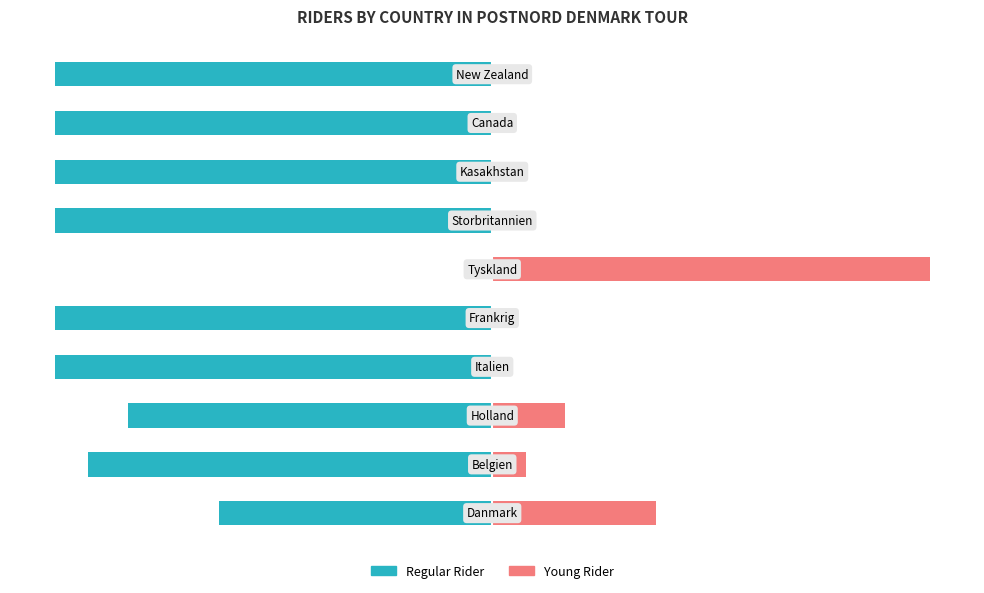

Rank the categories by Young Rider value from highest to lowest.

5, 0, 2, 1, 3, 4, 6, 7, 8, 9